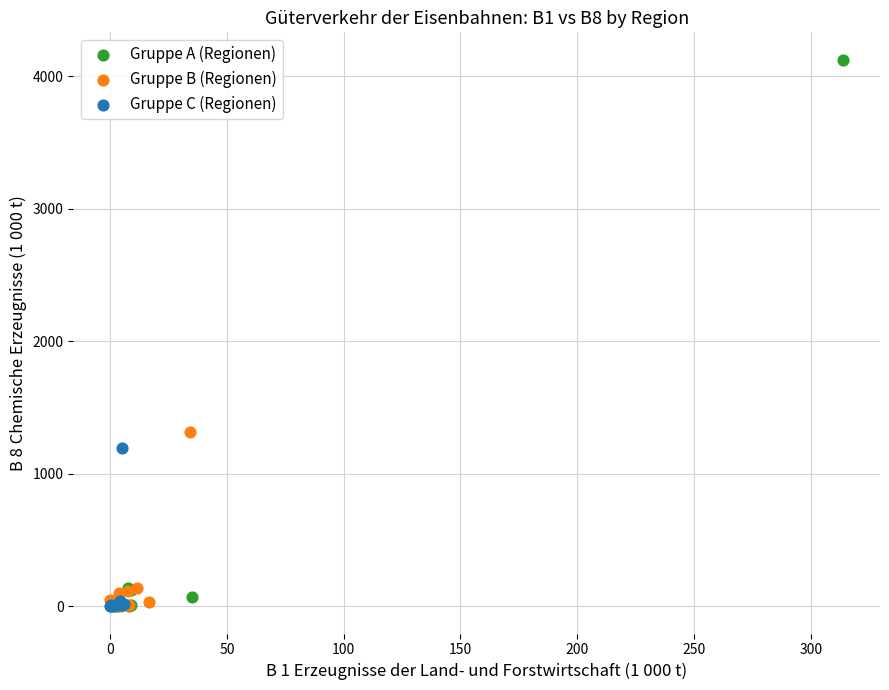

Which series has the widest spread of Y values?

Gruppe A (Regionen)